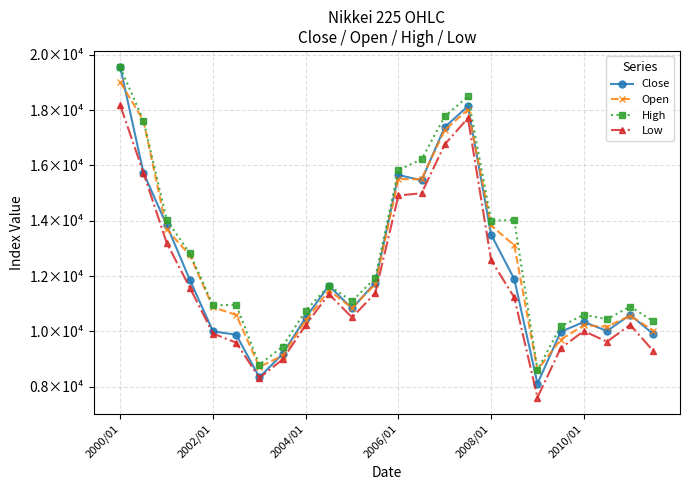

Does the chart have visible grid lines?

Yes